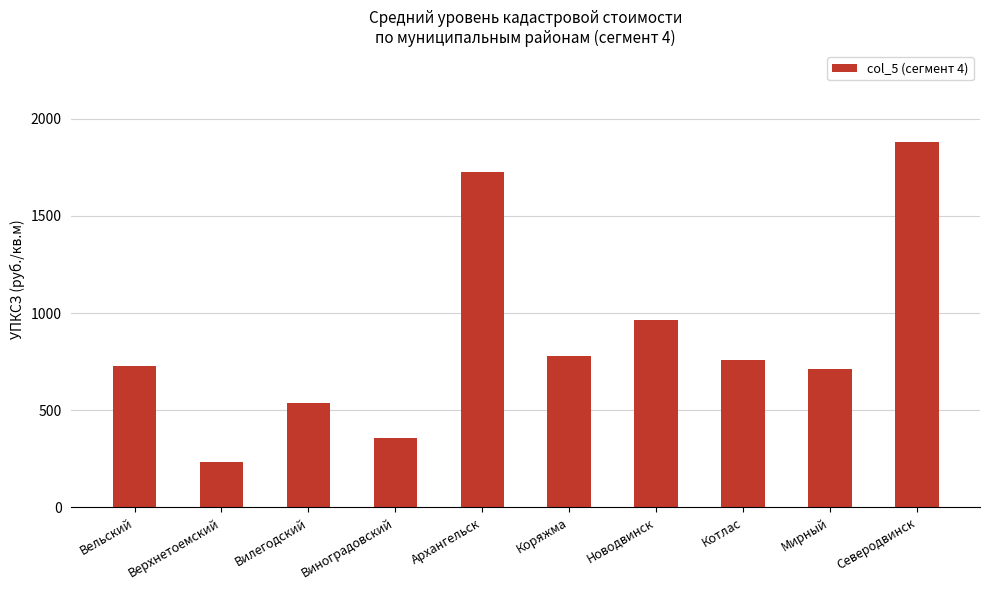

What is the difference between the maximum and second lowest values?

1523.1